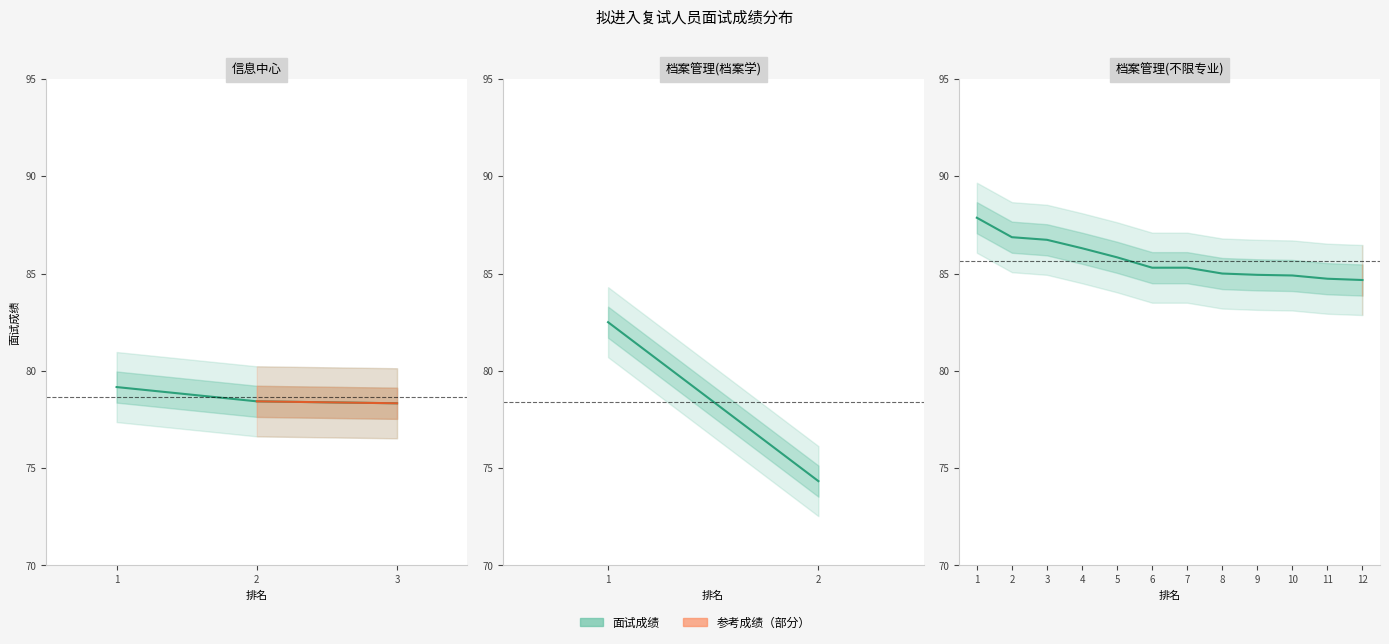

Which label corresponds to the largest value in the chart?

1